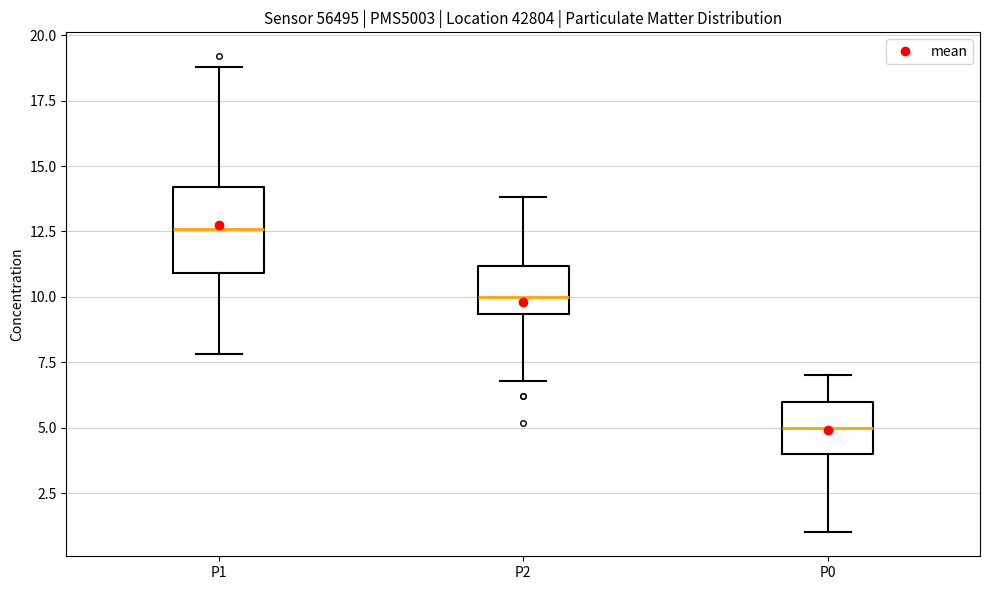

Which box is the tallest, from its lower edge to its upper edge?

P1